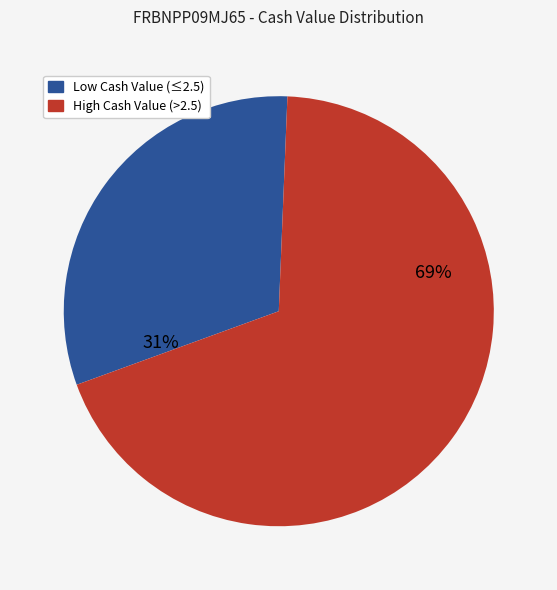

Does any single category account for the majority?

Yes